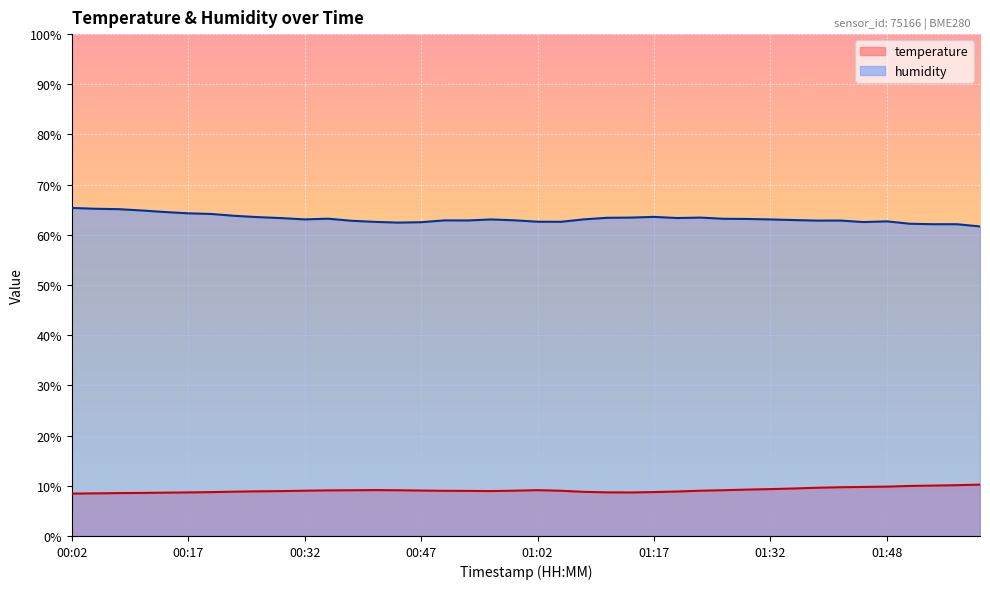

Where is temperature nearest to the value 9?

00:50